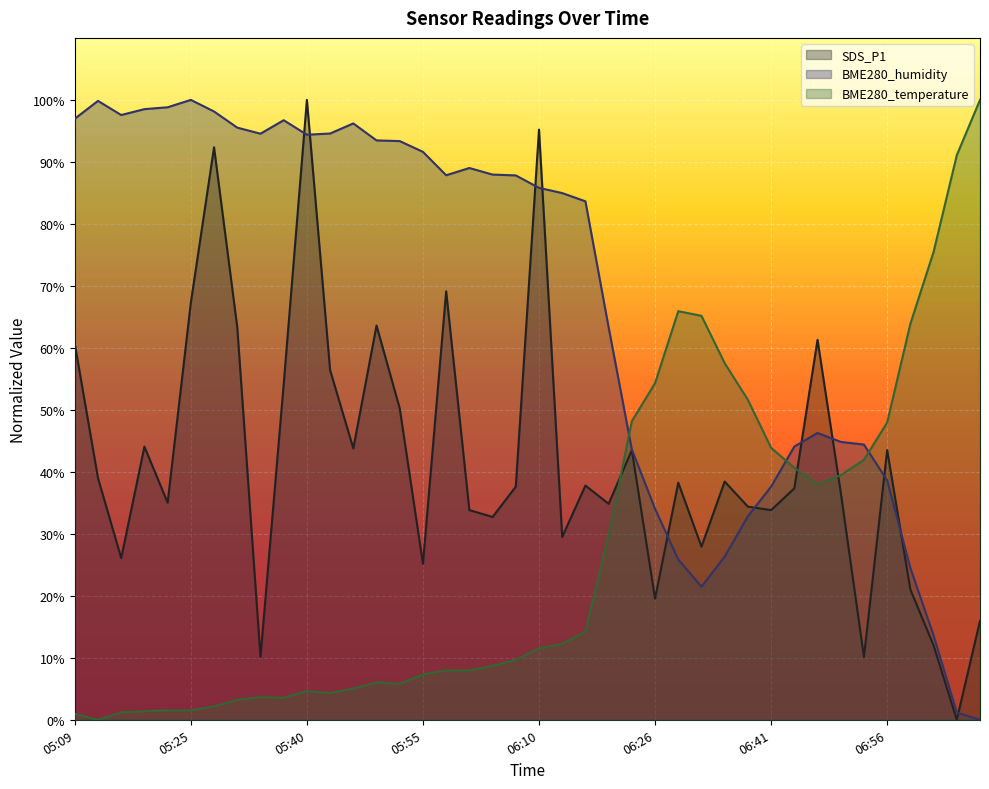

At which label does SDS_P1 reach its peak?

05:40